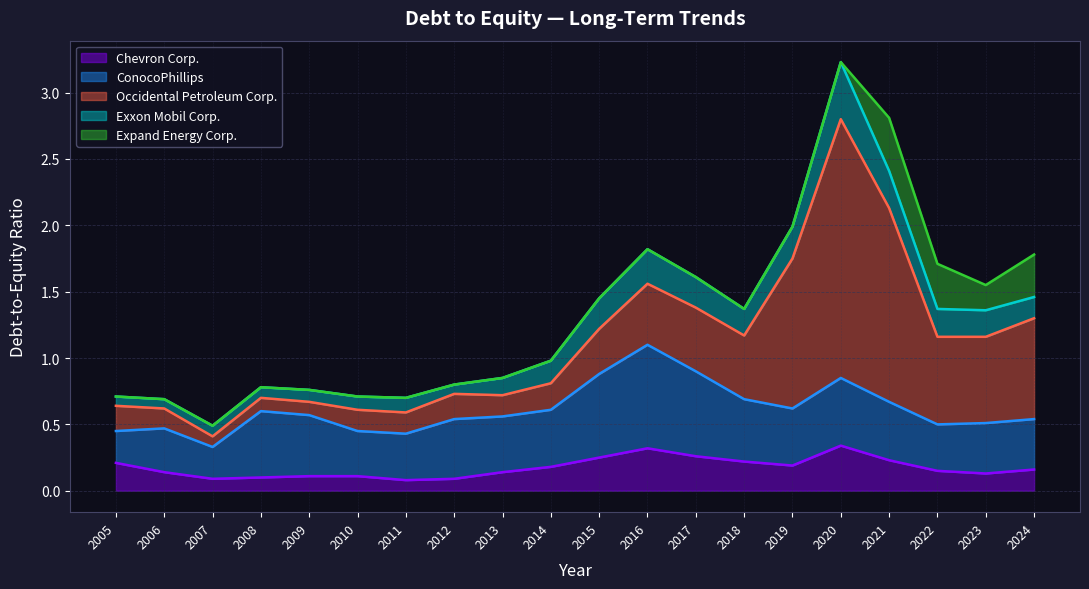

What is the sum of all ConocoPhillips values?

8.8